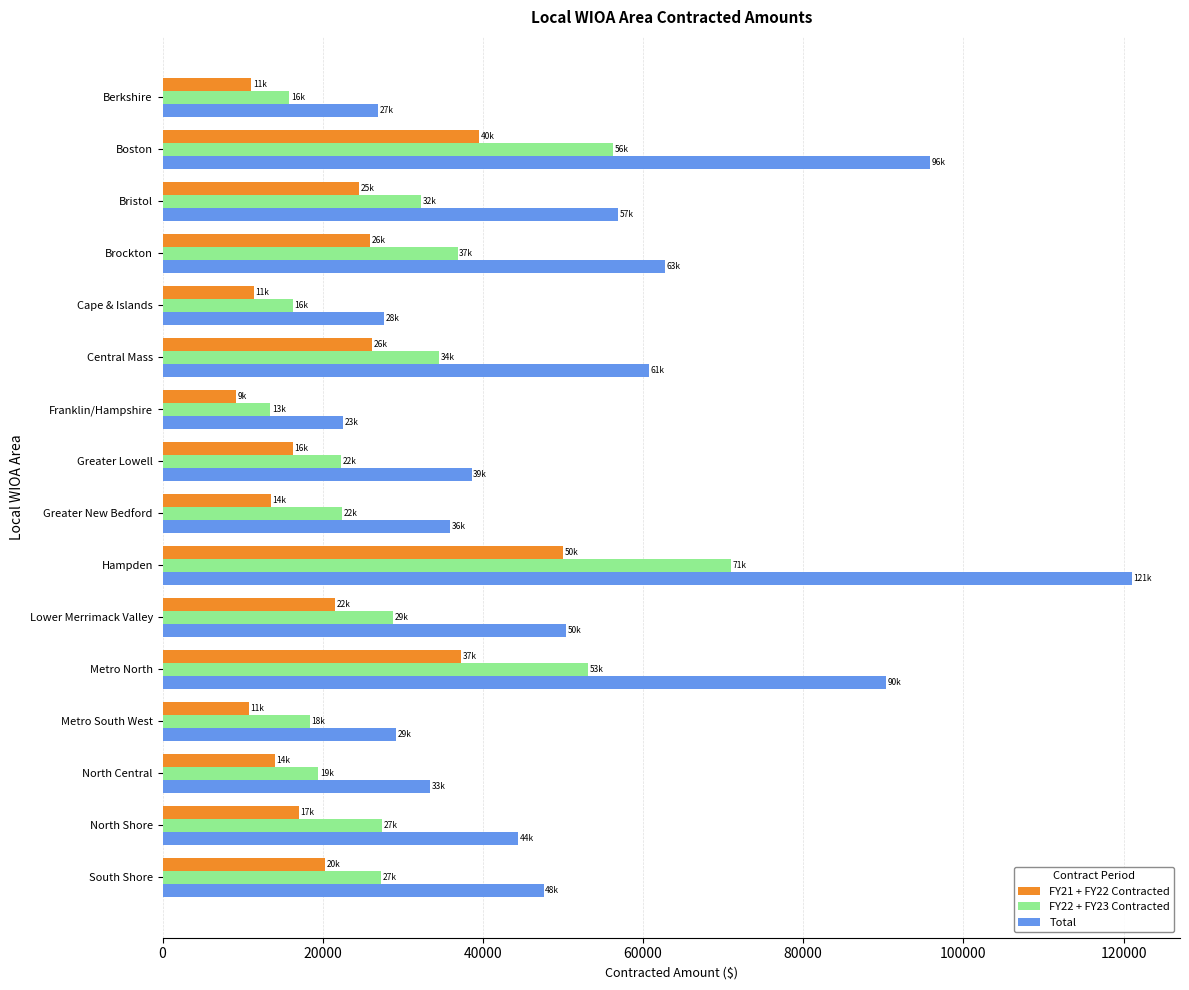

Between Central Mass and Metro North, which series saw the biggest shift?

Total